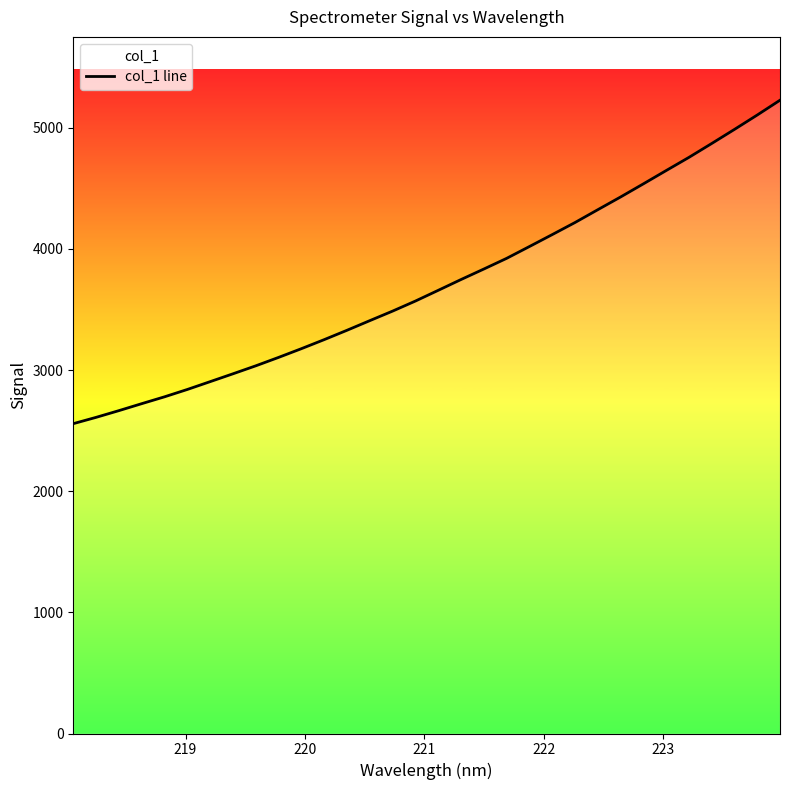

What is the maximum value shown in the chart?

5227.9